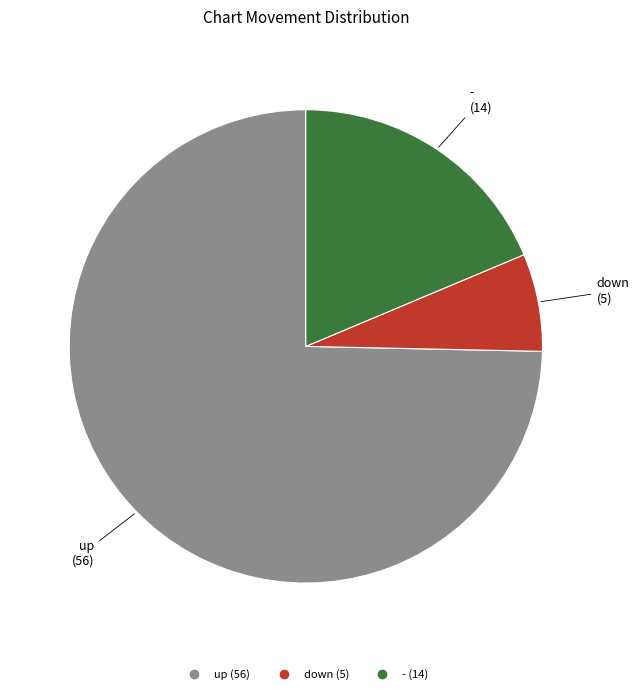

Does - account for over 50% of the chart?

No